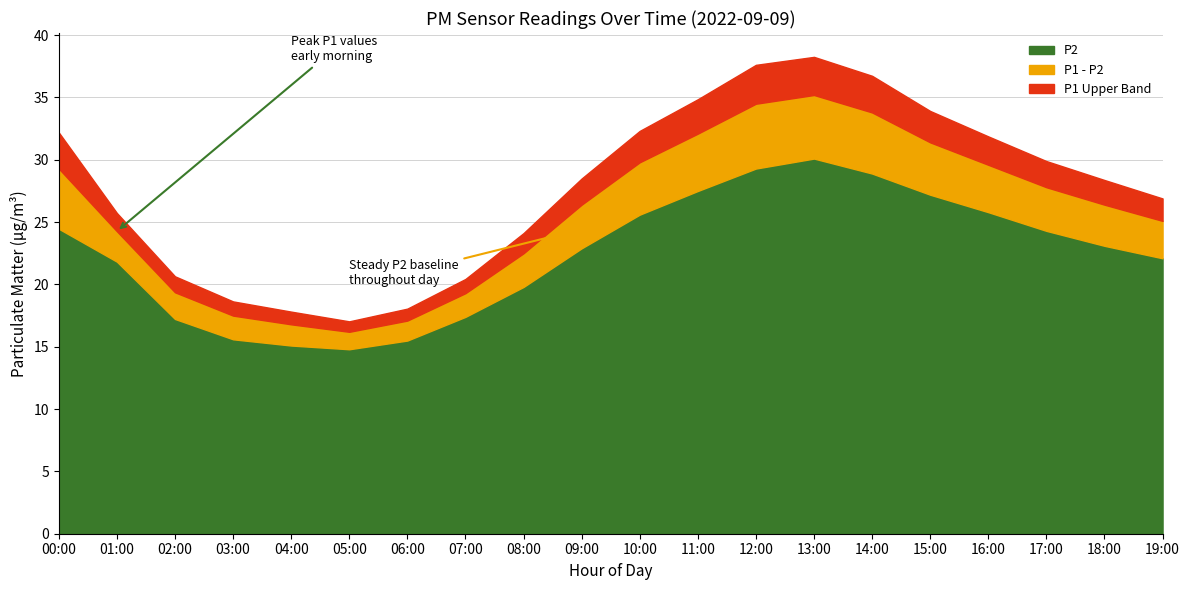

What is the difference between the P2 values at 13:00 and 06:00?

14.6